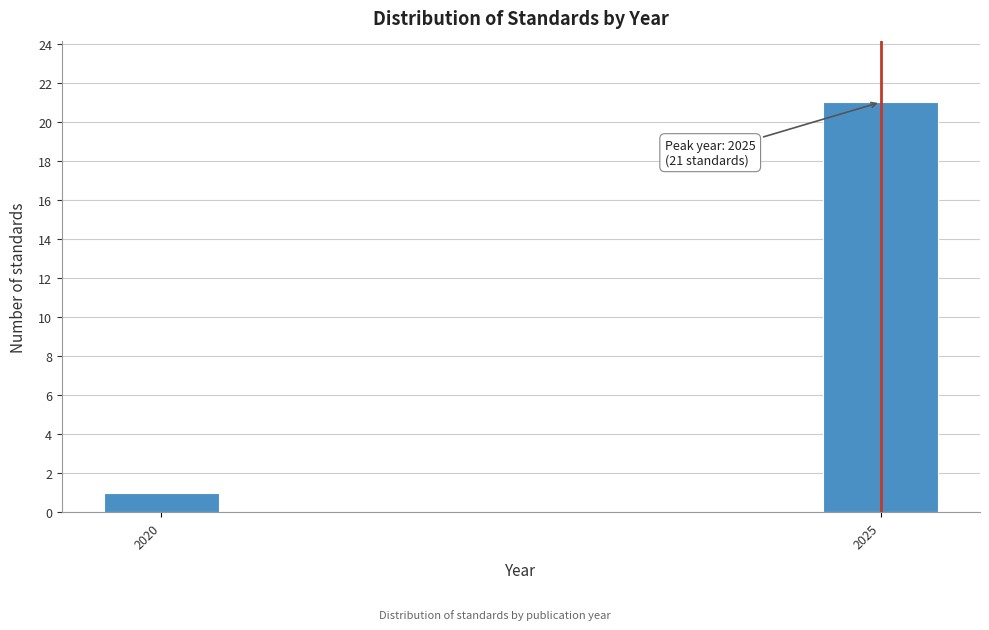

Reading right to left, what are all the values shown in this chart?

2025=21	2020=1